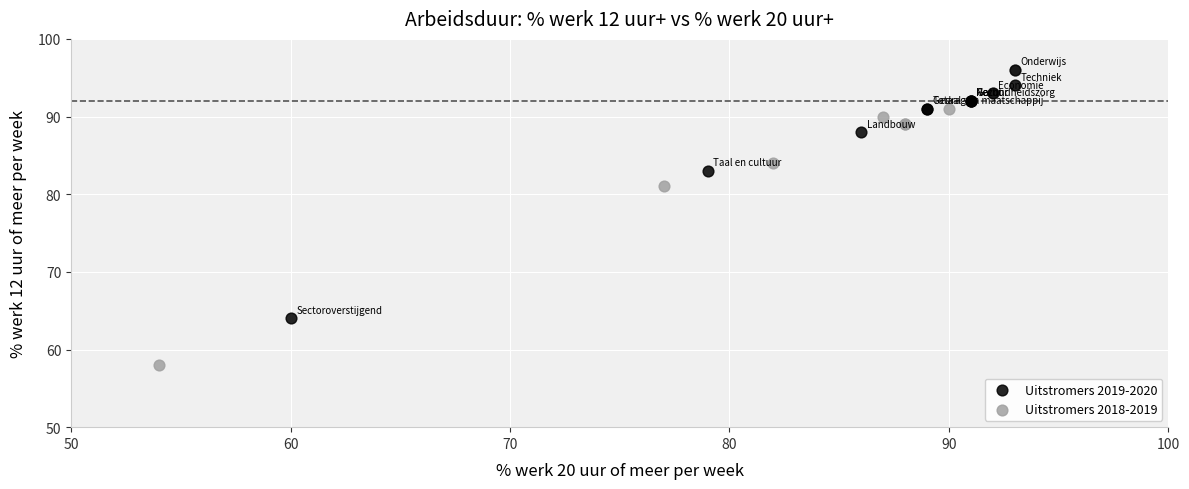

Which series contains the lowest Y value?

Uitstromers 2018-2019